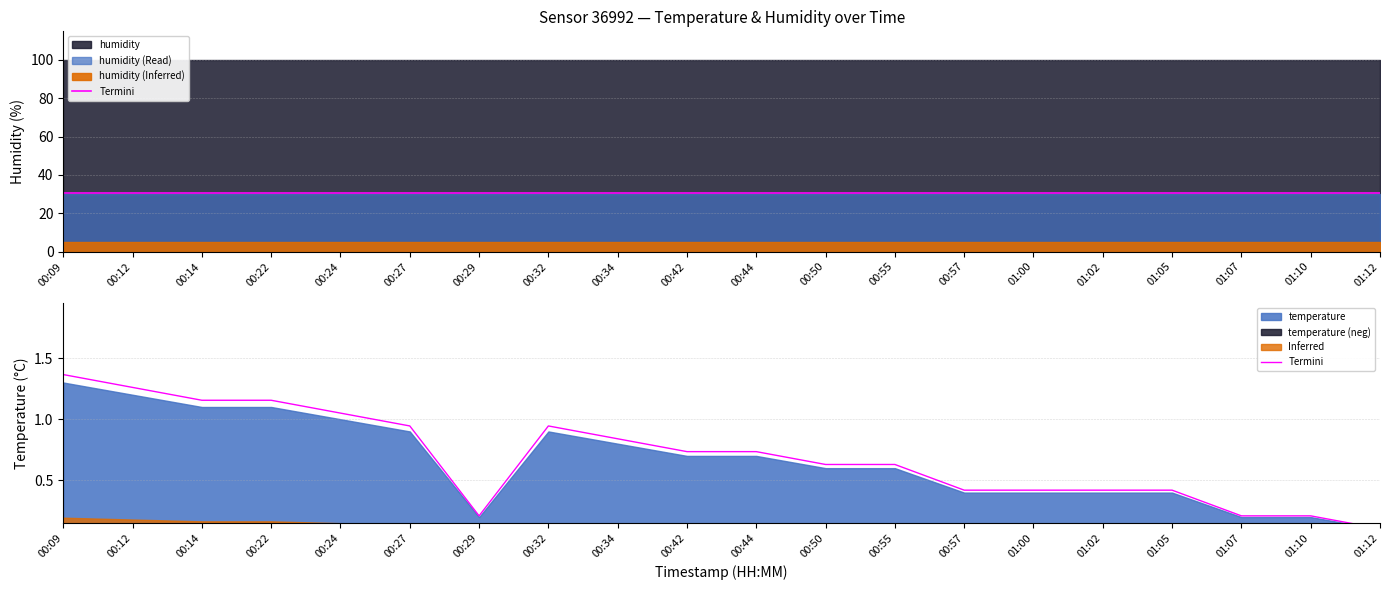

The value at 00:27 is 1.4. True or false?

False